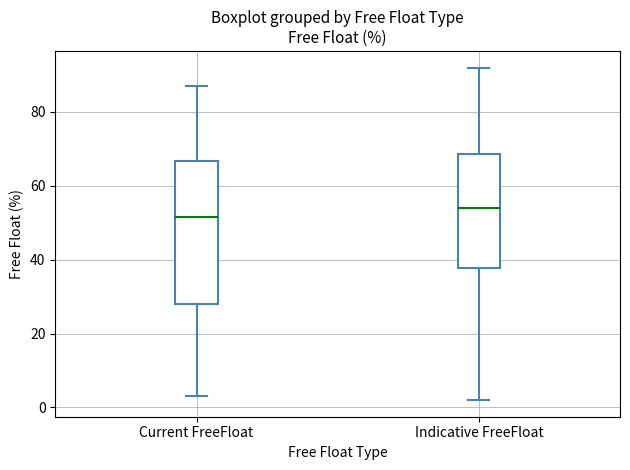

Where does the lower whisker of the box for Indicative FreeFloat end on the y-axis? The values are not printed on the chart, so give them approximately, as read against the axis.

2